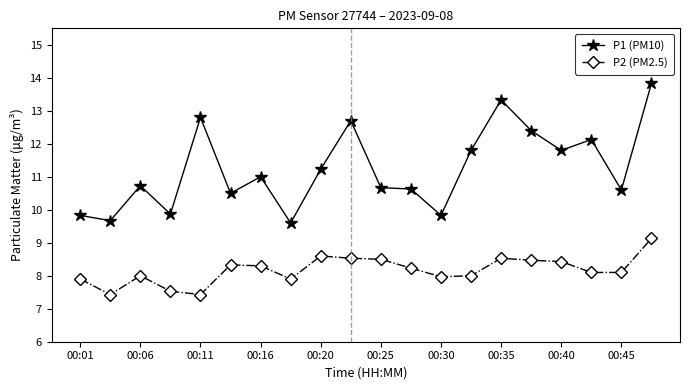

List the series in order of their peak value, lowest first.

P2 (PM2.5), P1 (PM10)